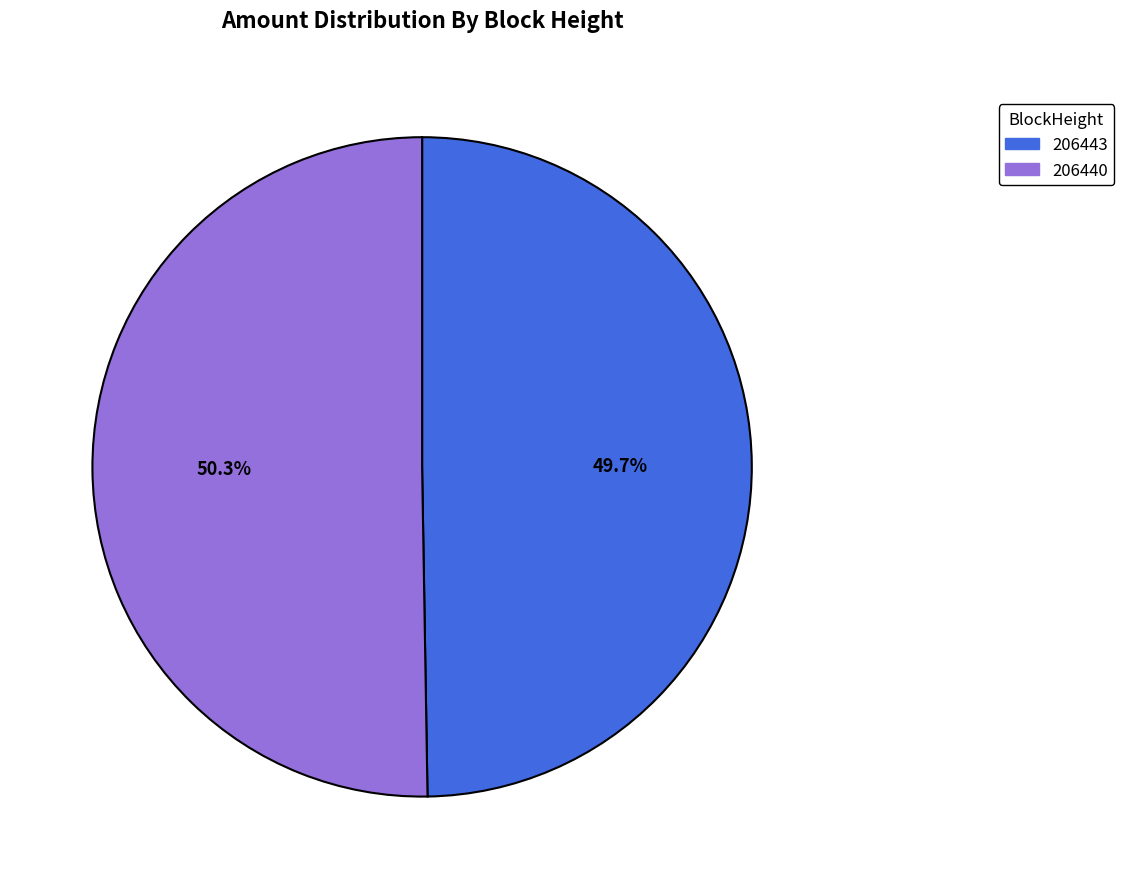

To the nearest percent, what is the combined percentage of 206440 and 206443?

100%